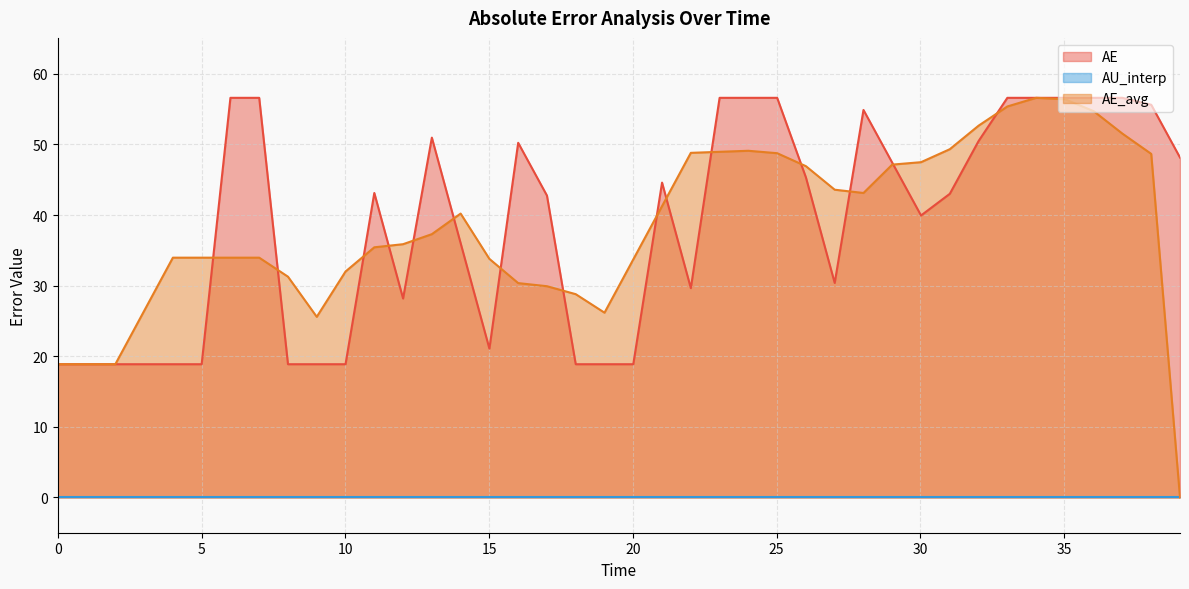

How many interior local peaks does the AE series have?

5